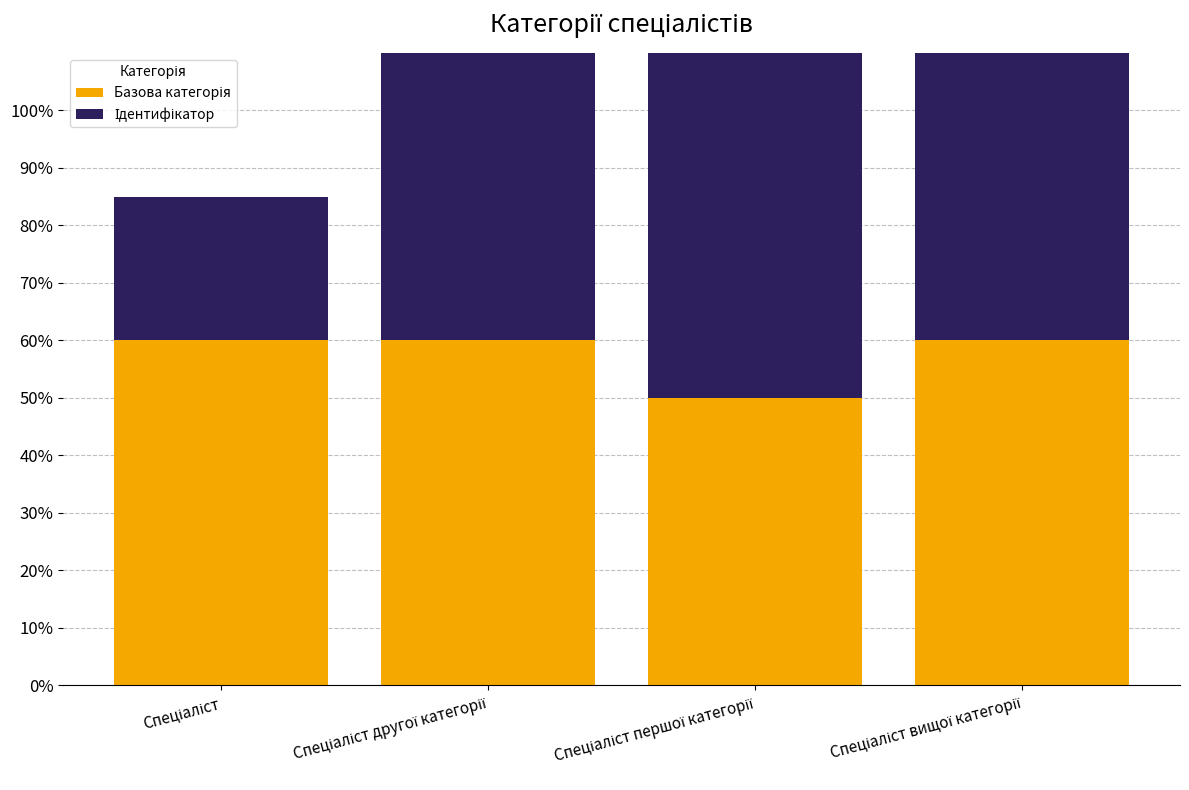

The value of Базова категорія at Спеціаліст is 0.6. True or false?

True